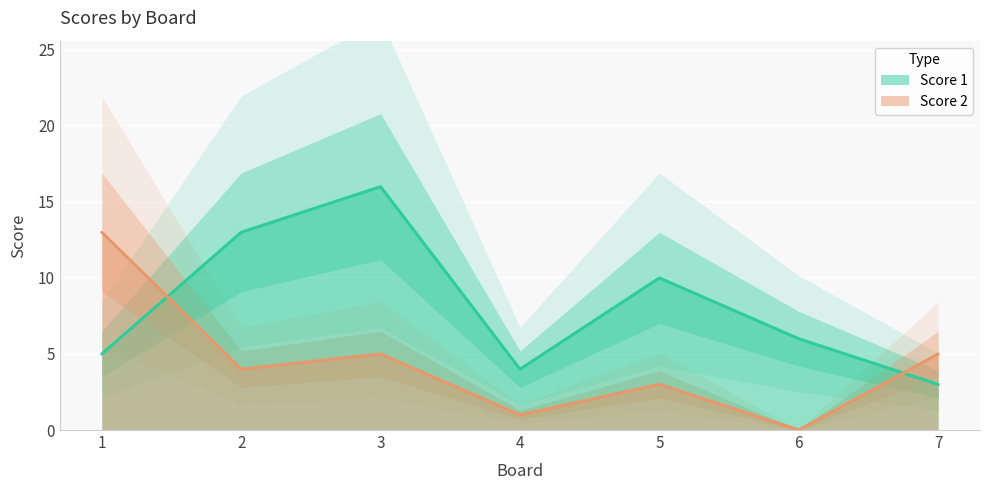

What is the difference between the Score 1 values at 2 and 3?

3